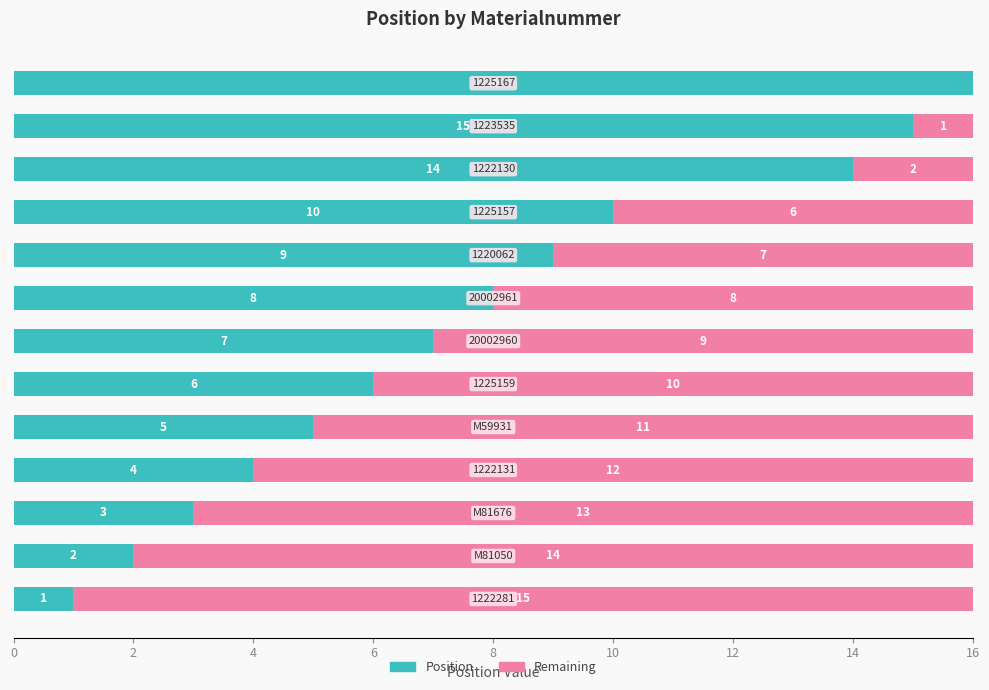

What is the sum of all Position values?

100